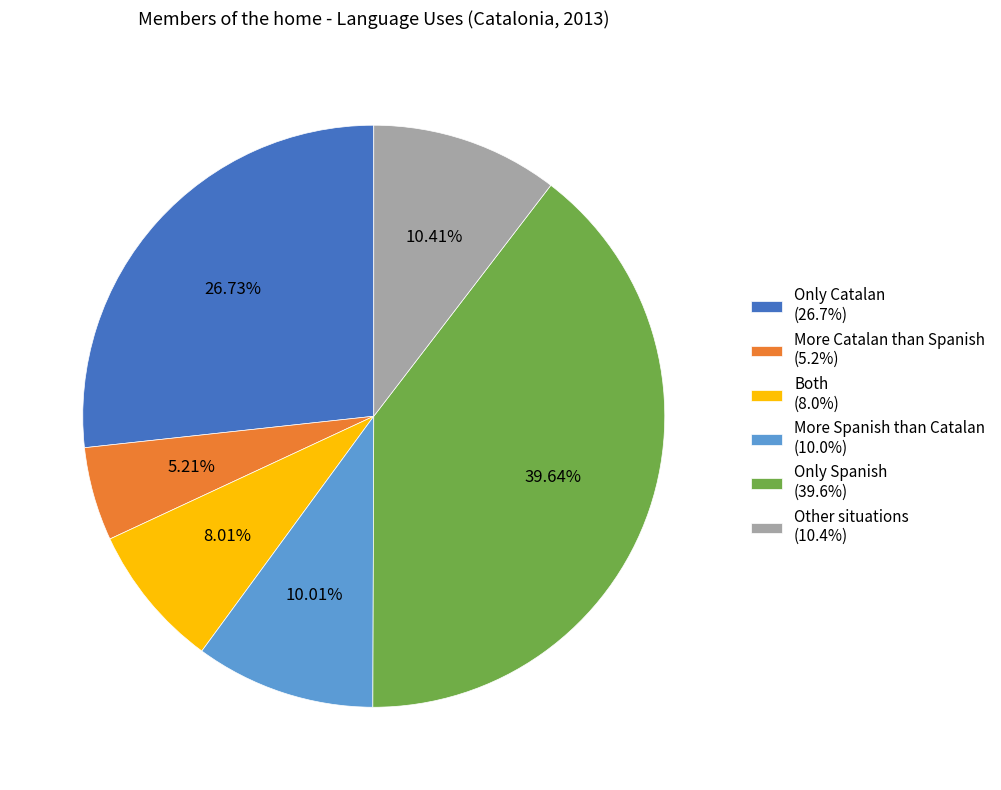

What portion of the pie excludes Other situations?

89.6%